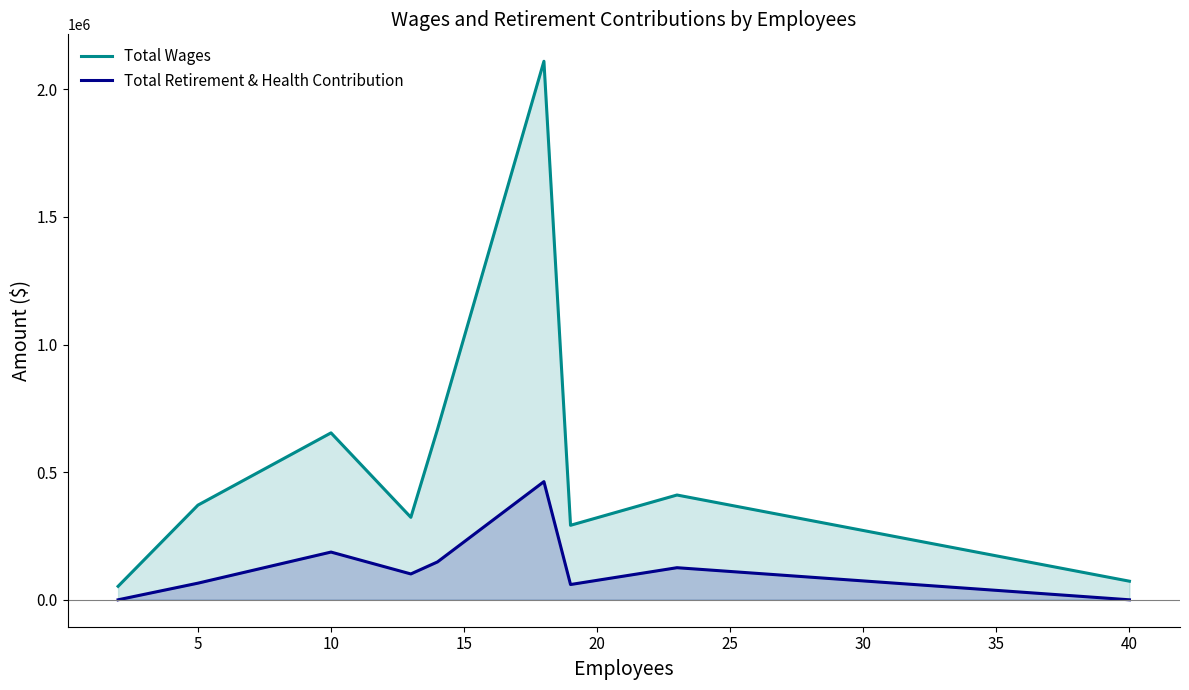

What are all the series names shown in the legend?

Total Wages, Total Retirement & Health Contribution